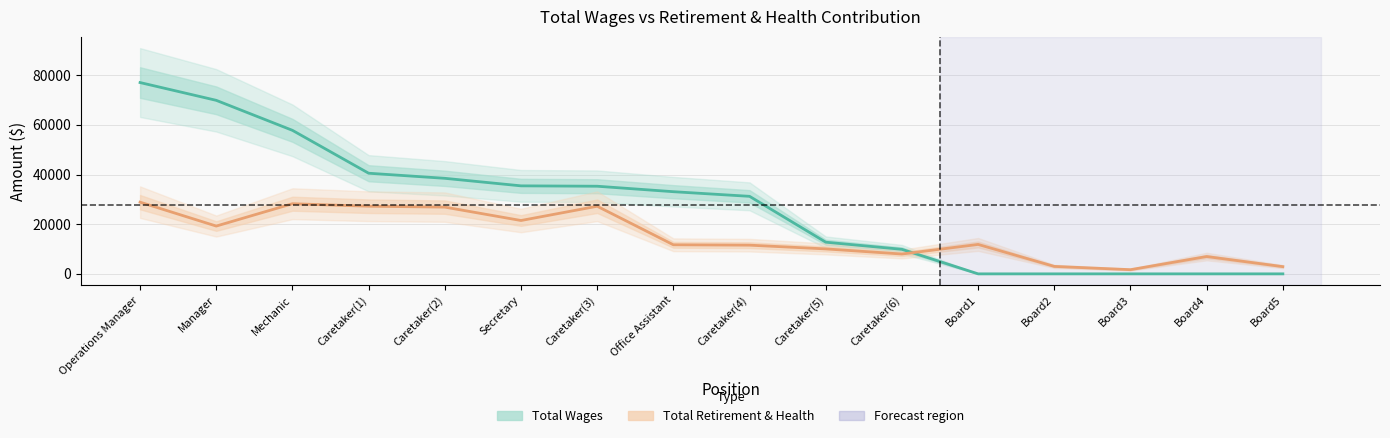

The Total Retirement & Health series shows 5518 at Secretary. True or false?

False